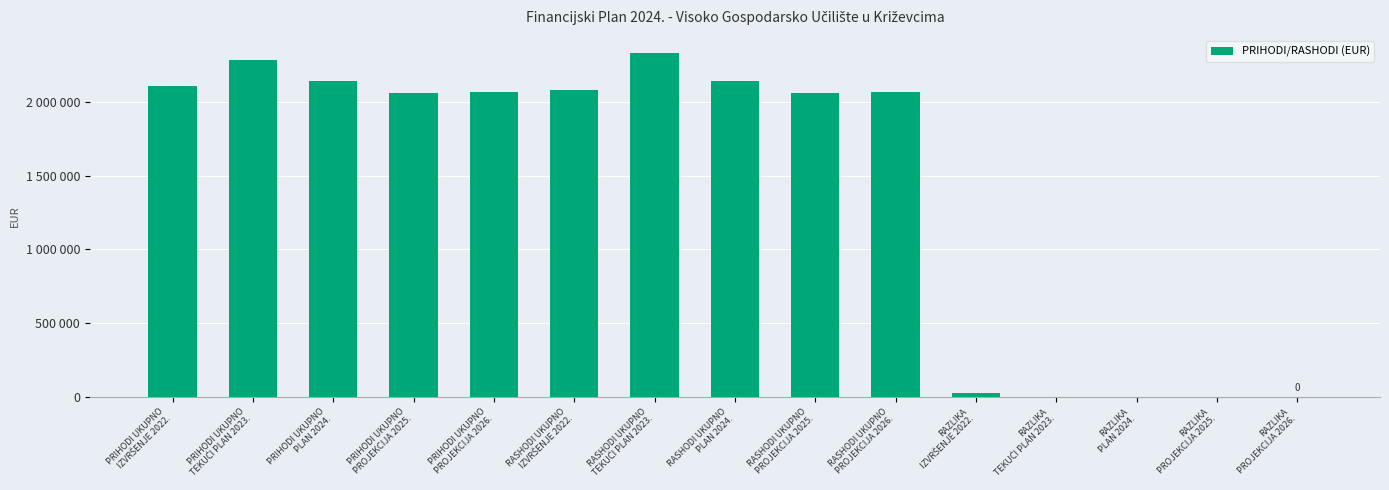

Reading left to right, what are all the values shown in this chart?

PRIHODI UKUPNO
IZVRŠENJE 2022.=2107714	PRIHODI UKUPNO
TEKUĆI PLAN 2023.=2280441	PRIHODI UKUPNO
PLAN 2024.=2141534	PRIHODI UKUPNO
PROJEKCIJA 2025.=2056545	PRIHODI UKUPNO
PROJEKCIJA 2026.=2063413	RASHODI UKUPNO
IZVRŠENJE 2022.=2077044	RASHODI UKUPNO
TEKUĆI PLAN 2023.=2329548	RASHODI UKUPNO
PLAN 2024.=2141534	RASHODI UKUPNO
PROJEKCIJA 2025.=2056545	RASHODI UKUPNO
PROJEKCIJA 2026.=2063413	RAZLIKA
IZVRŠENJE 2022.=30670	RAZLIKA
TEKUĆI PLAN 2023.=0	RAZLIKA
PLAN 2024.=0	RAZLIKA
PROJEKCIJA 2025.=0	RAZLIKA
PROJEKCIJA 2026.=0